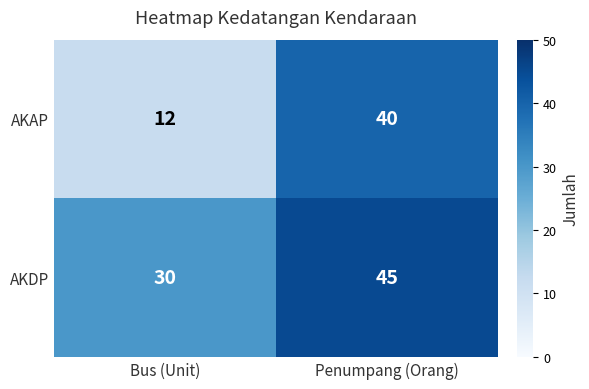

True or false: AKAP has a value of 40 at Penumpang (Orang).

True